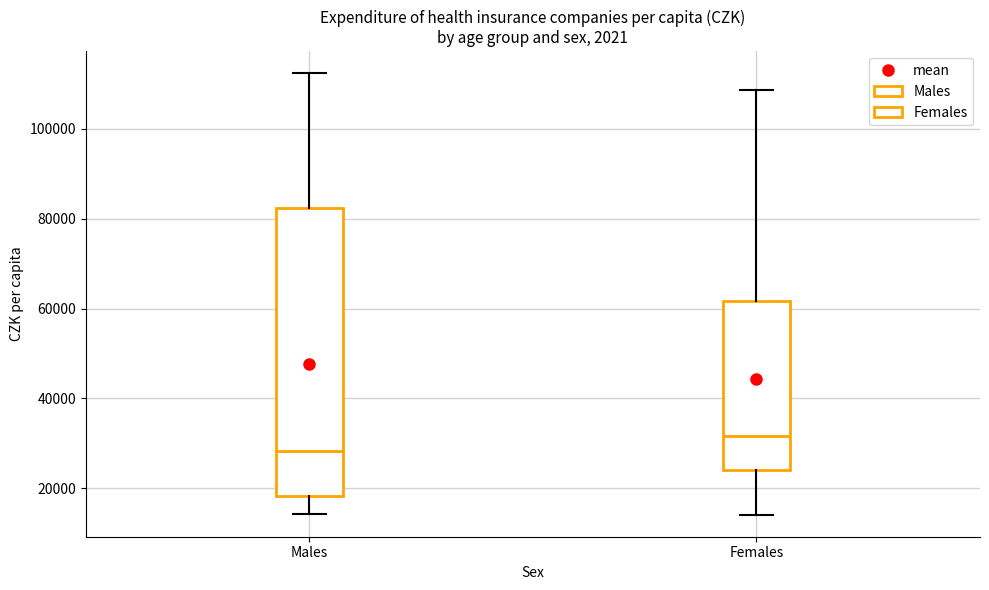

Where is the lower edge of the box for Males on the y-axis? The values are not printed on the chart, so give them approximately, as read against the axis.

18000